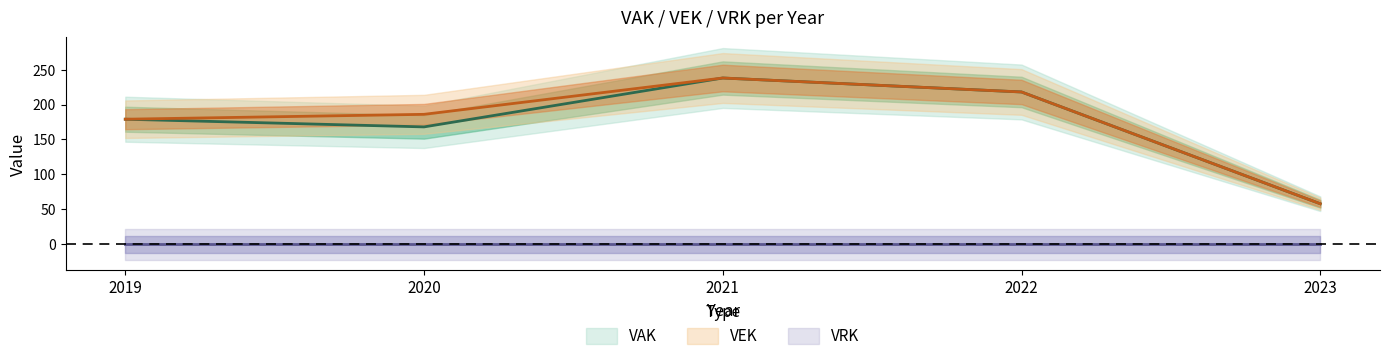

Is it true that VEK equals 30 at 2023?

False